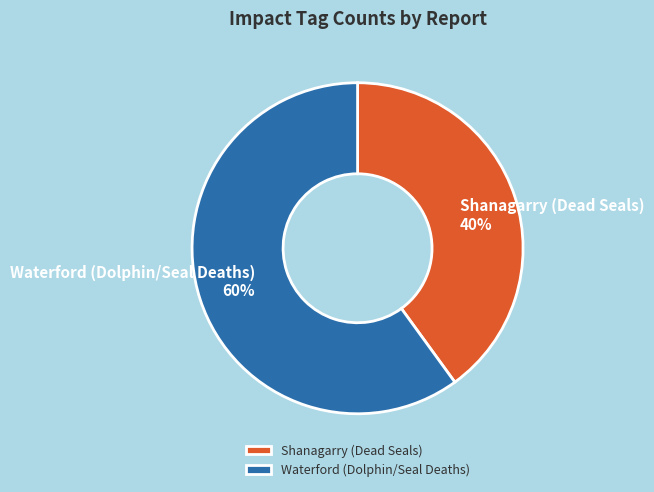

What is the smallest slice in the pie chart?

Shanagarry (Dead Seals)